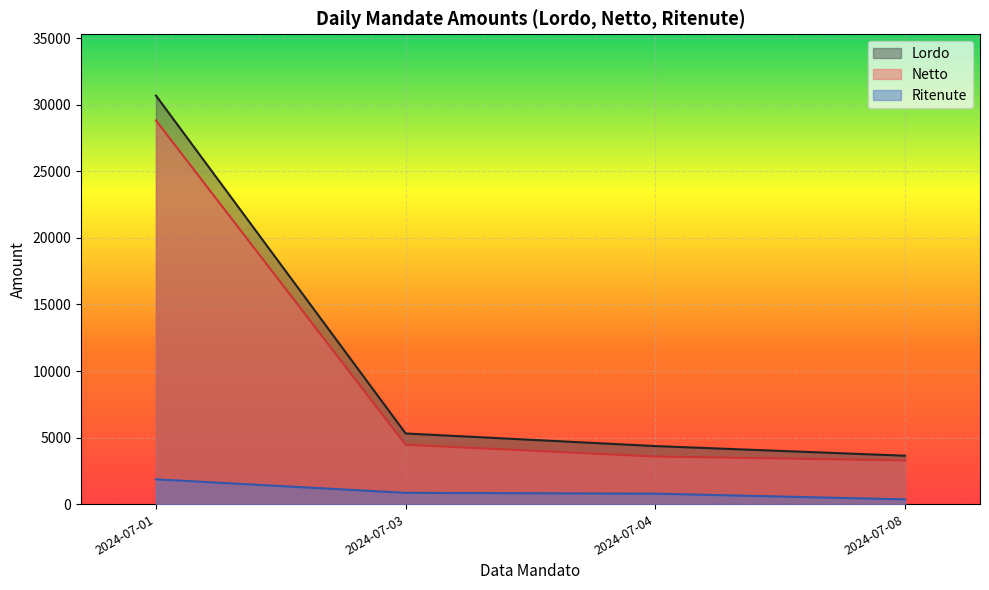

Rank the series by their maximum value, from highest to lowest.

Lordo, Netto, Ritenute